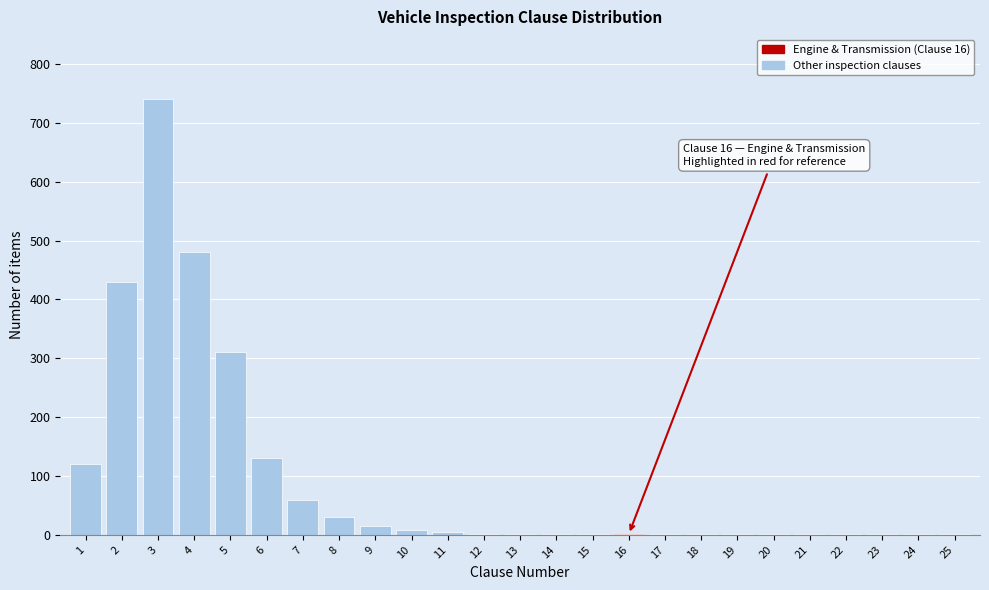

Approximately how many times larger is the value at 6 compared to 2?

0.3